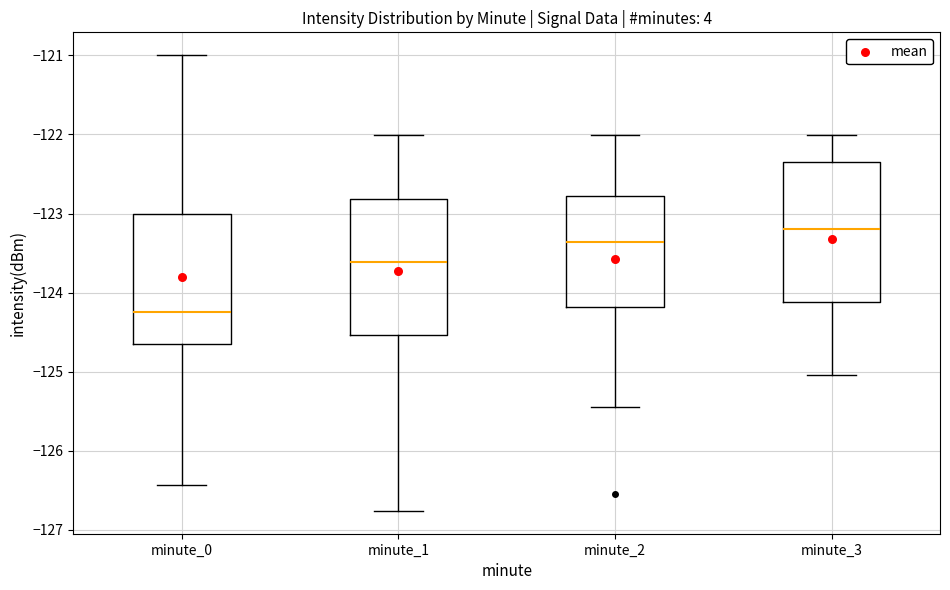

Reading left to right, read every box against the y-axis: the position of its median line, the range the box covers, and the ends of its whiskers. The values are not printed on the chart, so give them approximately, as read against the axis.

minute_0: median -124.3, box -124.7 to -123.0, whiskers -126.4 to -121.0
minute_1: median -123.6, box -124.5 to -122.8, whiskers -126.8 to -122.0
minute_2: median -123.4, box -124.2 to -122.8, whiskers -125.4 to -122.0
minute_3: median -123.2, box -124.1 to -122.3, whiskers -125.0 to -122.0